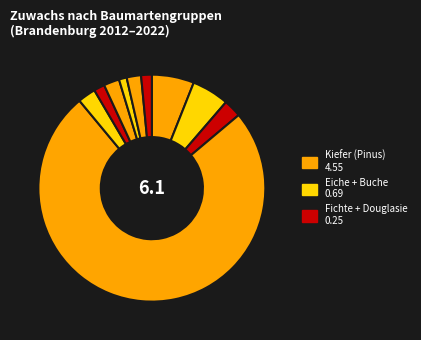

To the nearest percent, what is the average slice percentage?

10%